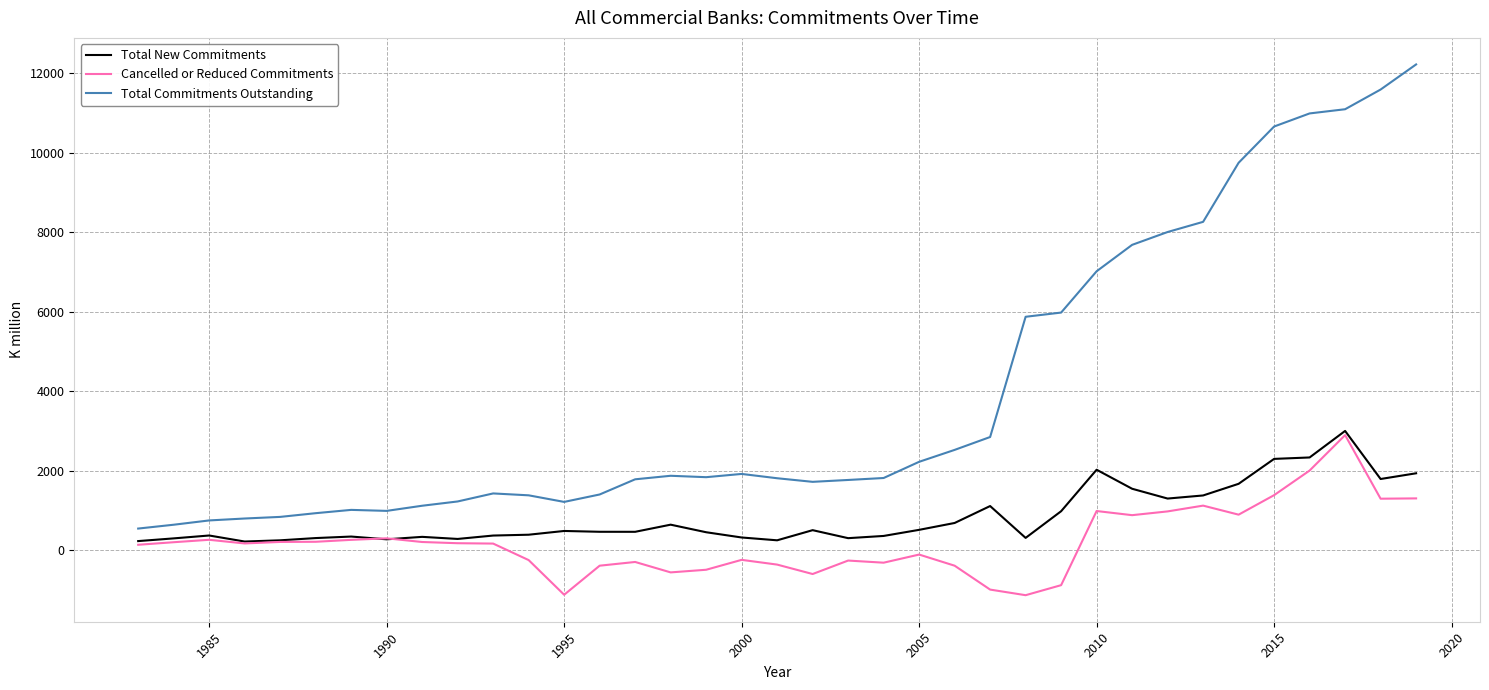

Which series has the widest spread of values?

Total Commitments Outstanding